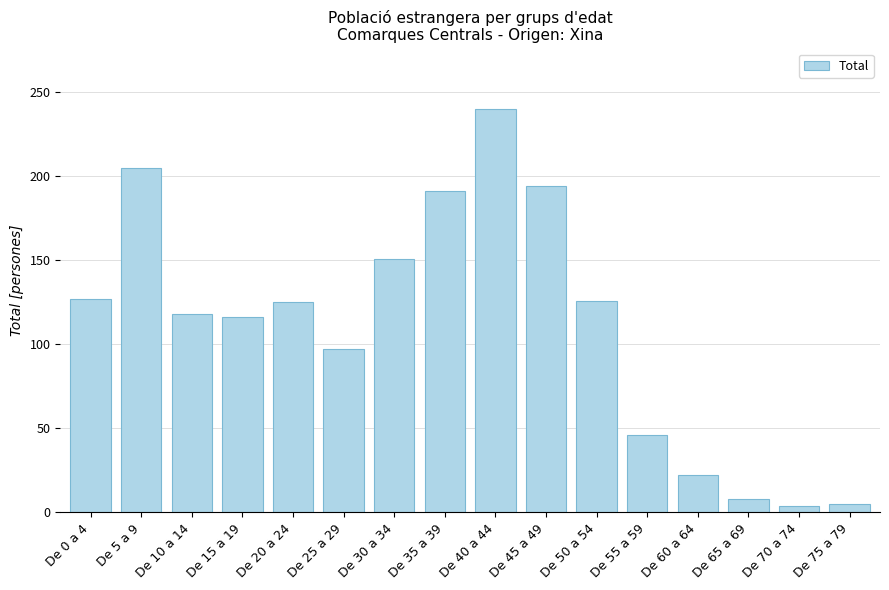

What is the difference between the maximum and second lowest values?

235